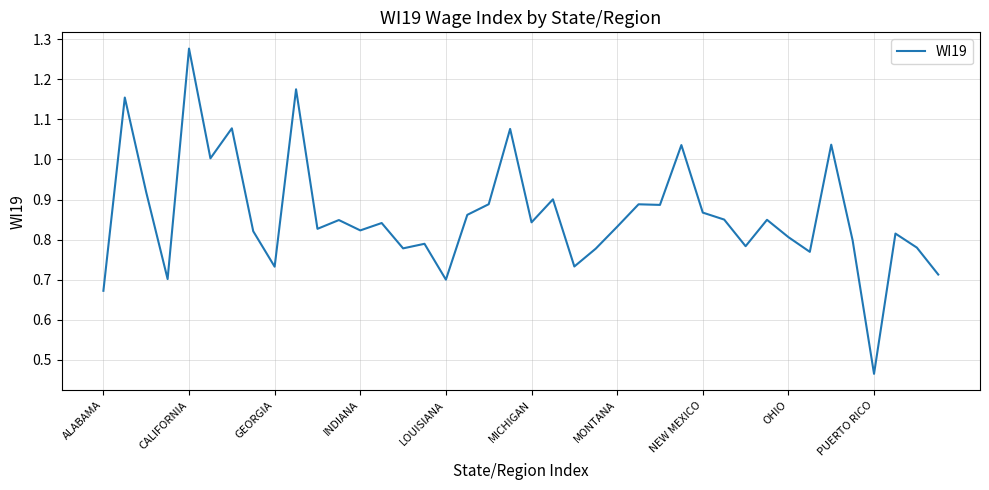

Is this an area chart (filled region under the line)?

No